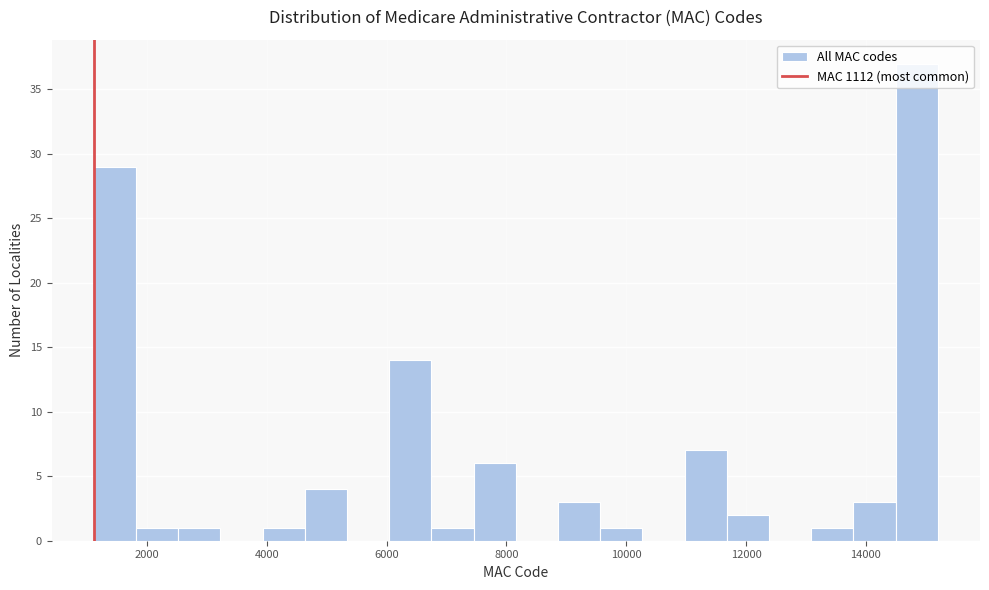

Read against the x-axis, roughly where is the centre of the tallest bar?

14800